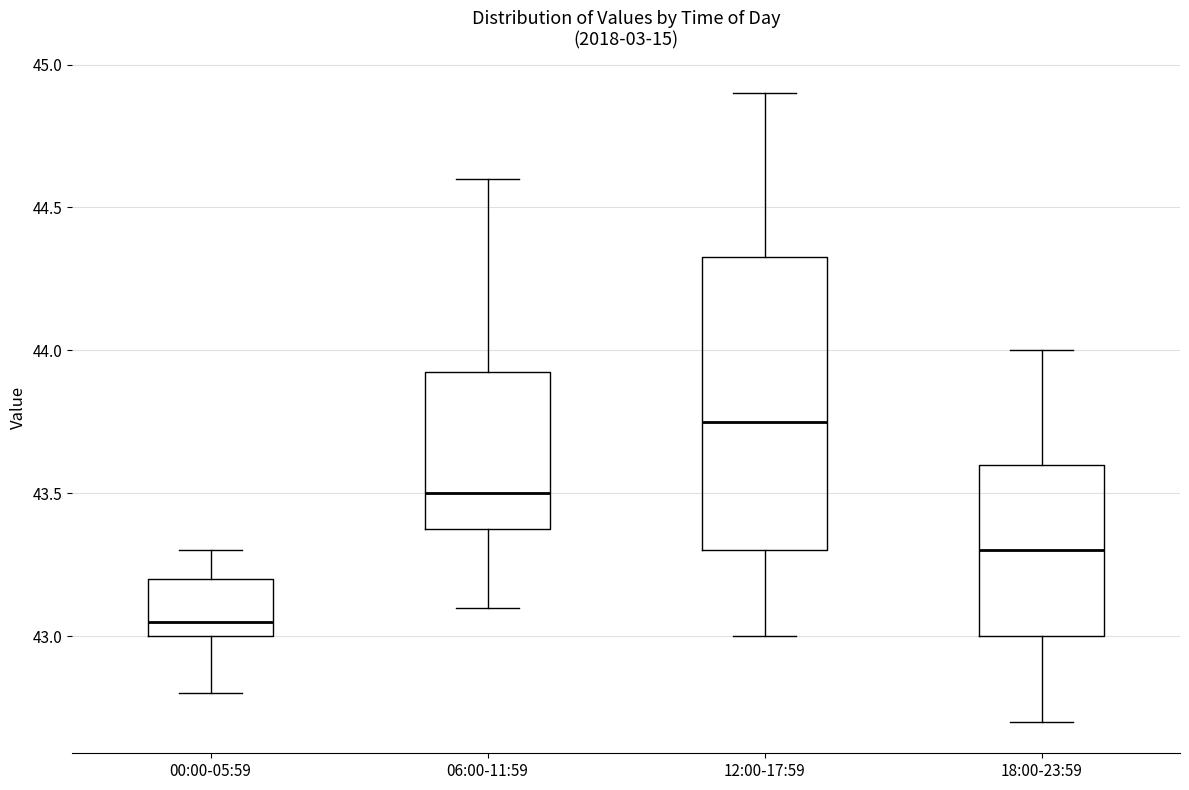

Which box is the tallest, from its lower edge to its upper edge?

12:00-17:59